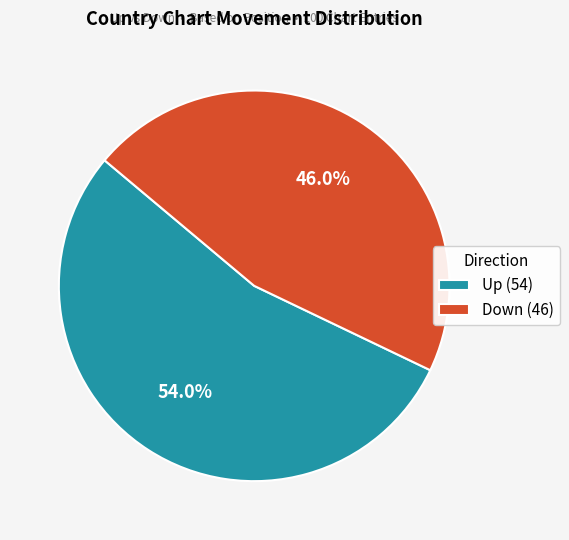

Which has a higher value, Down or Up?

Up